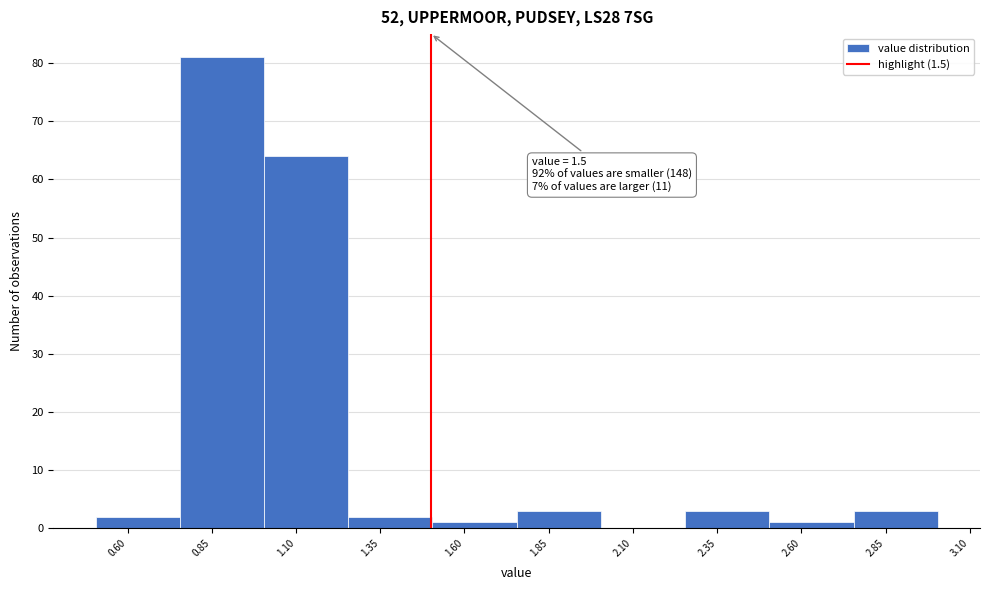

Over which range of the x-axis is the bar tallest?

0.755 to 1.005